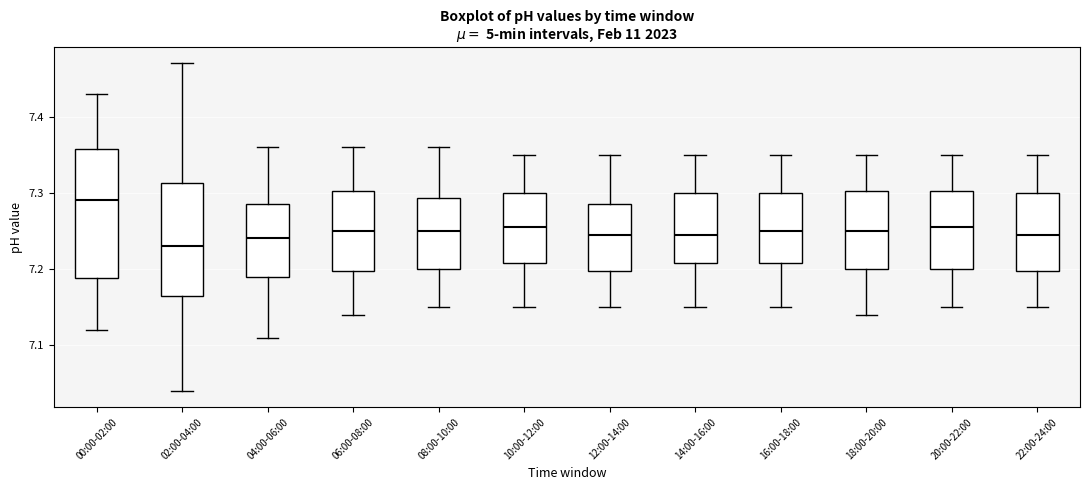

Reading left to right, transcribe this box plot: for each box, give where its median line is, the range the box spans, and where its two whiskers end, as read against the y-axis. The values are not printed on the chart, so give them approximately, as read against the axis.

00:00-02:00: median 7.29, box 7.19 to 7.36, whiskers 7.12 to 7.43
02:00-04:00: median 7.23, box 7.17 to 7.31, whiskers 7.04 to 7.47
04:00-06:00: median 7.24, box 7.19 to 7.29, whiskers 7.11 to 7.36
06:00-08:00: median 7.25, box 7.20 to 7.30, whiskers 7.14 to 7.36
08:00-10:00: median 7.25, box 7.20 to 7.29, whiskers 7.15 to 7.36
10:00-12:00: median 7.26, box 7.21 to 7.30, whiskers 7.15 to 7.35
12:00-14:00: median 7.25, box 7.20 to 7.29, whiskers 7.15 to 7.35
14:00-16:00: median 7.25, box 7.21 to 7.30, whiskers 7.15 to 7.35
16:00-18:00: median 7.25, box 7.21 to 7.30, whiskers 7.15 to 7.35
18:00-20:00: median 7.25, box 7.20 to 7.30, whiskers 7.14 to 7.35
20:00-22:00: median 7.26, box 7.20 to 7.30, whiskers 7.15 to 7.35
22:00-24:00: median 7.25, box 7.20 to 7.30, whiskers 7.15 to 7.35